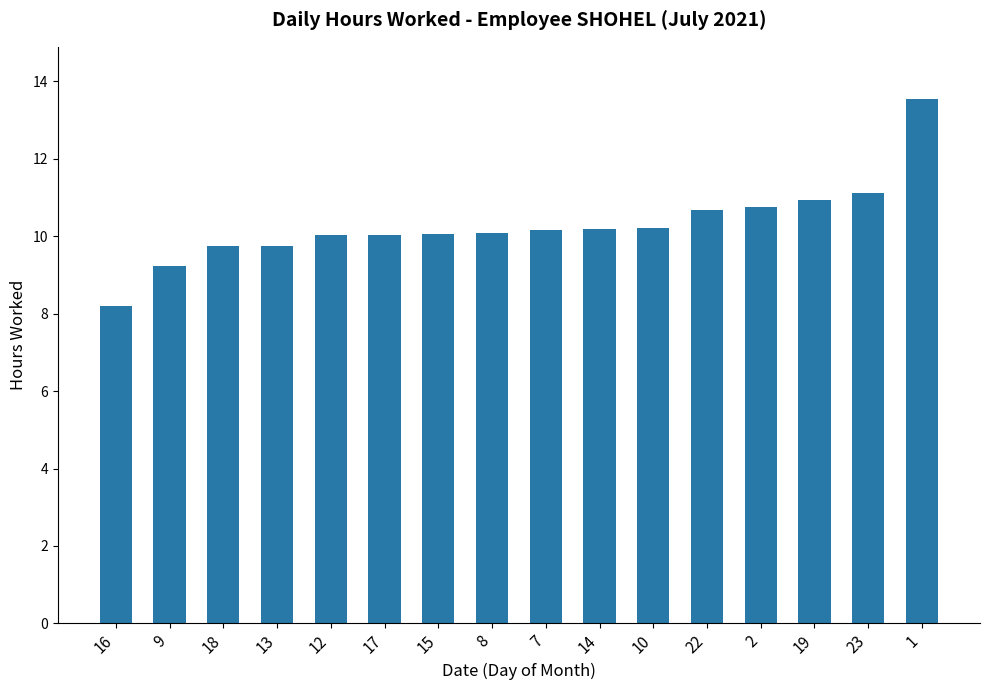

What value does the data have at 1?

13.5